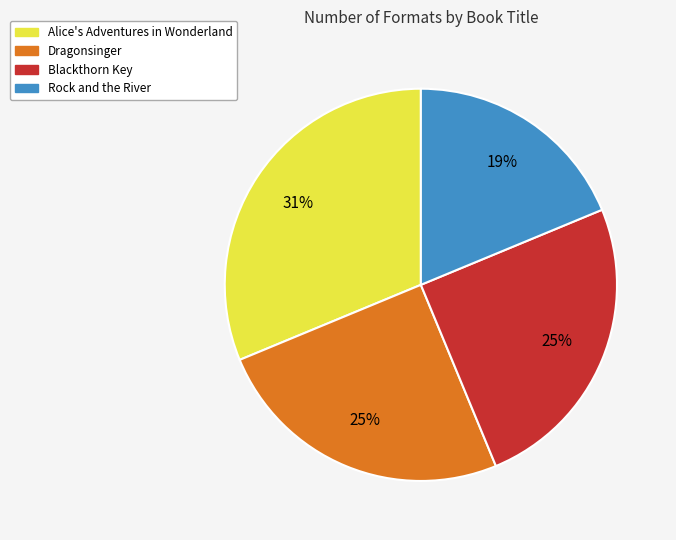

Which category has the biggest portion of the pie?

Alice's Adventures in Wonderland